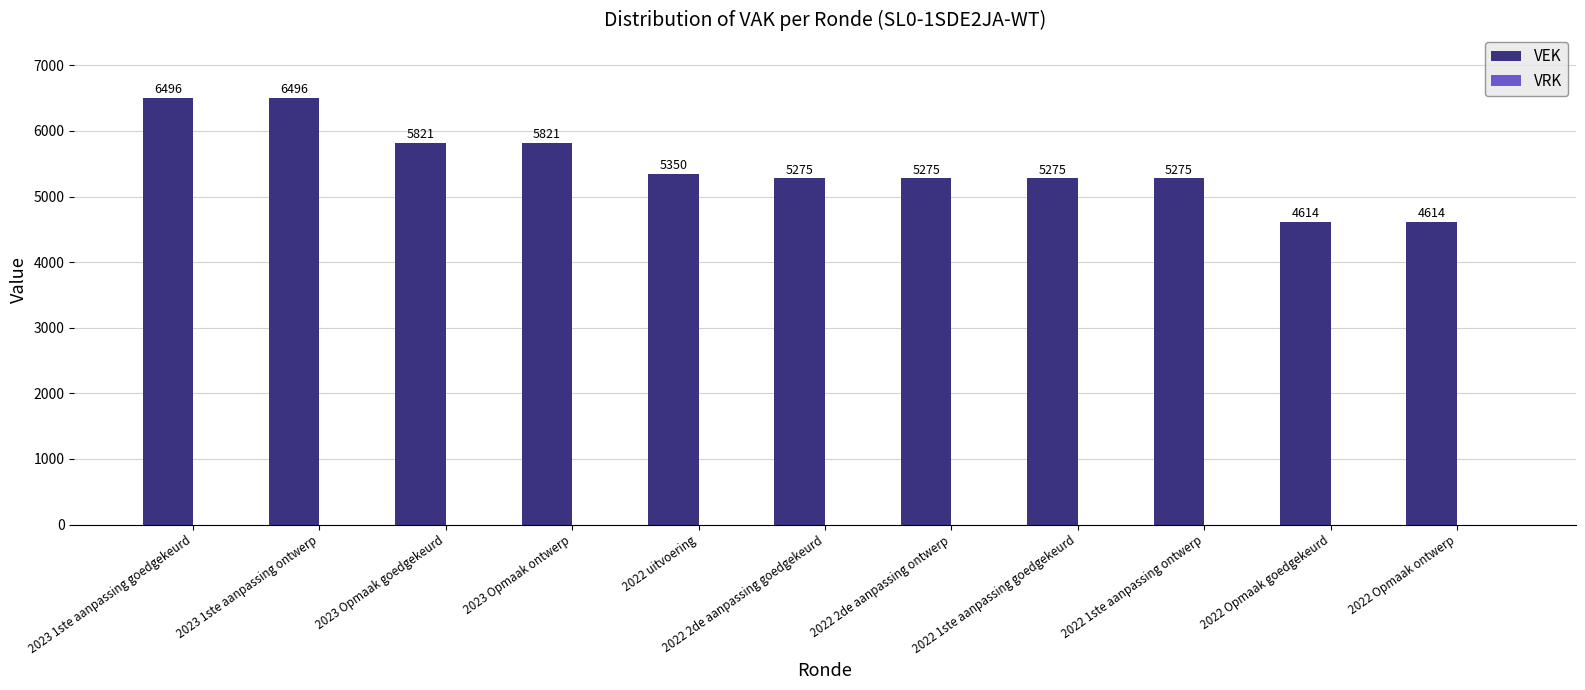

At which label does the data first exceed 5275?

2023 1ste aanpassing goedgekeurd